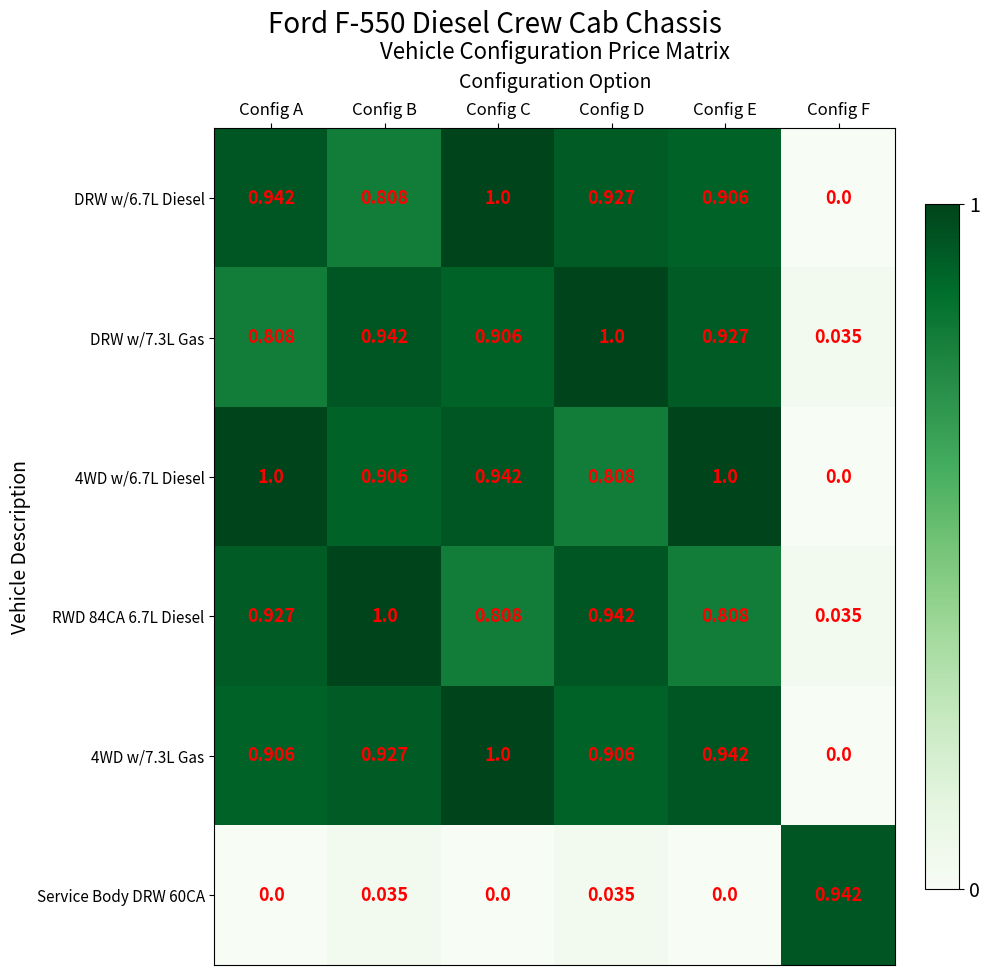

Which category has the lowest value in the RWD 84CA 6.7L Diesel series?

Config F